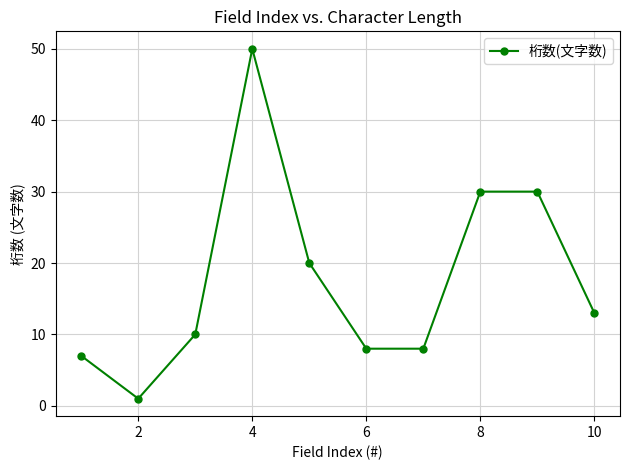

What is the difference between the second highest and second lowest values?

23